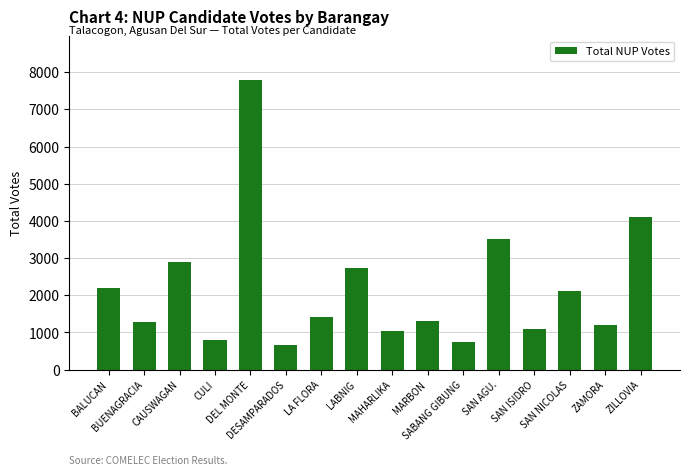

Does the chart contain stacked bars?

No